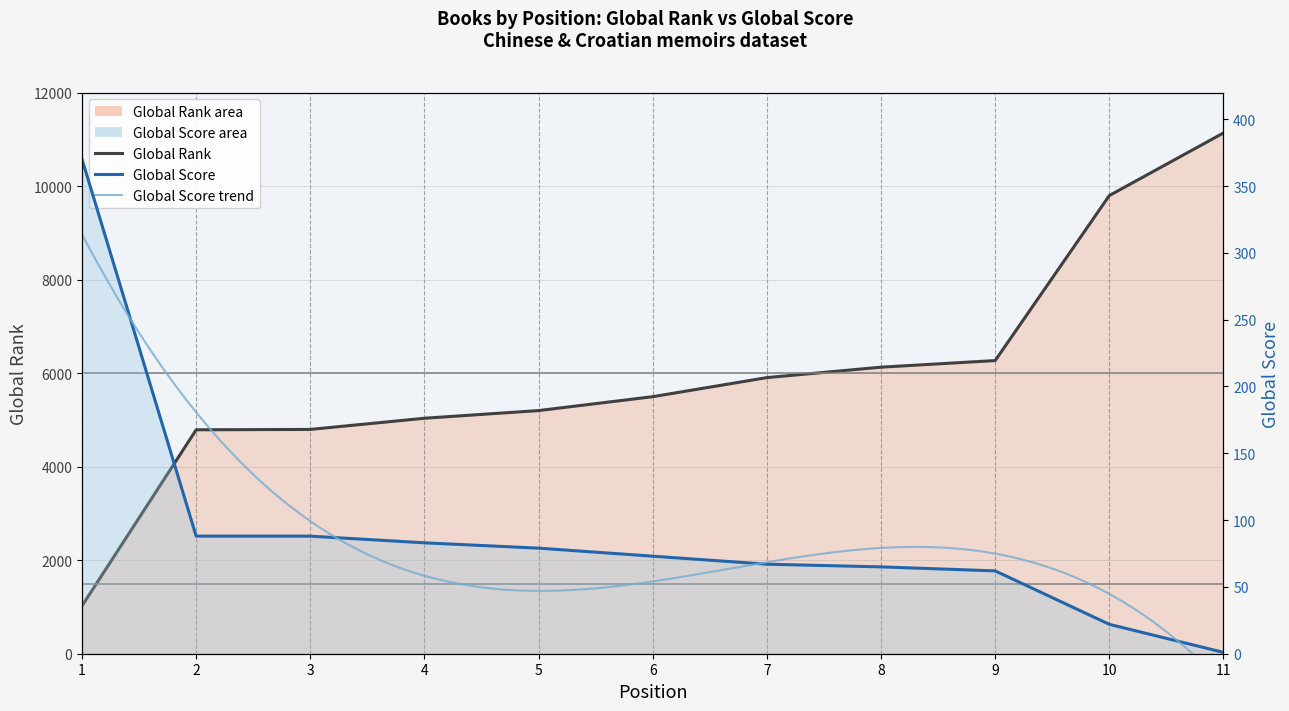

What is the difference between the maximum and minimum values in the Global Score series?

369